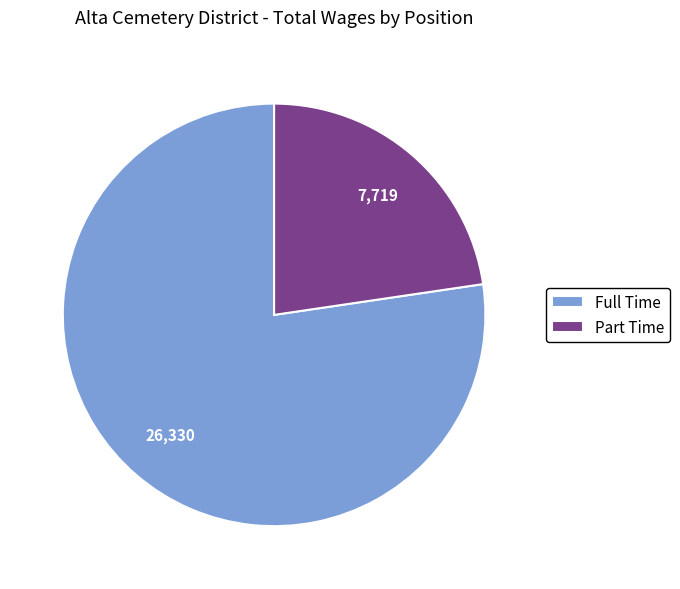

Do Part Time and Full Time together represent more than half of the pie?

Yes